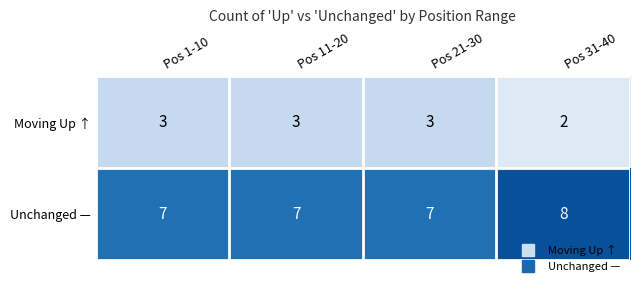

Which series has the largest total across all categories?

Unchanged —